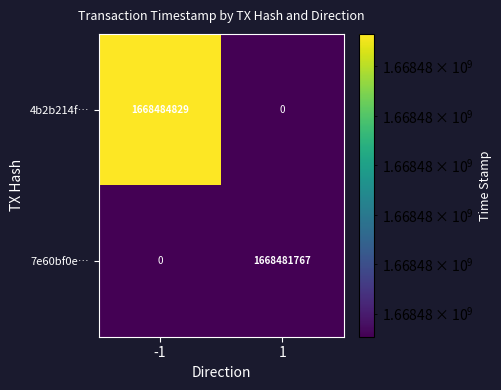

What is the total value across all series at 1?

1668481767